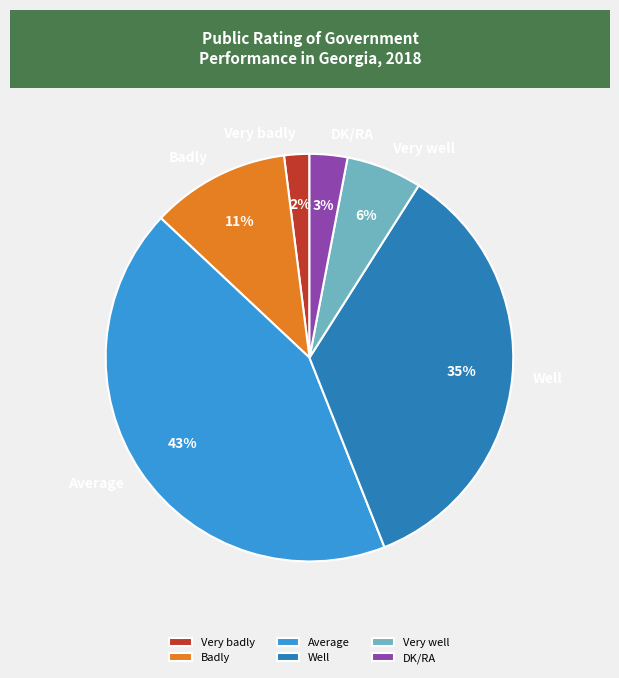

Is there a majority slice in this chart?

No